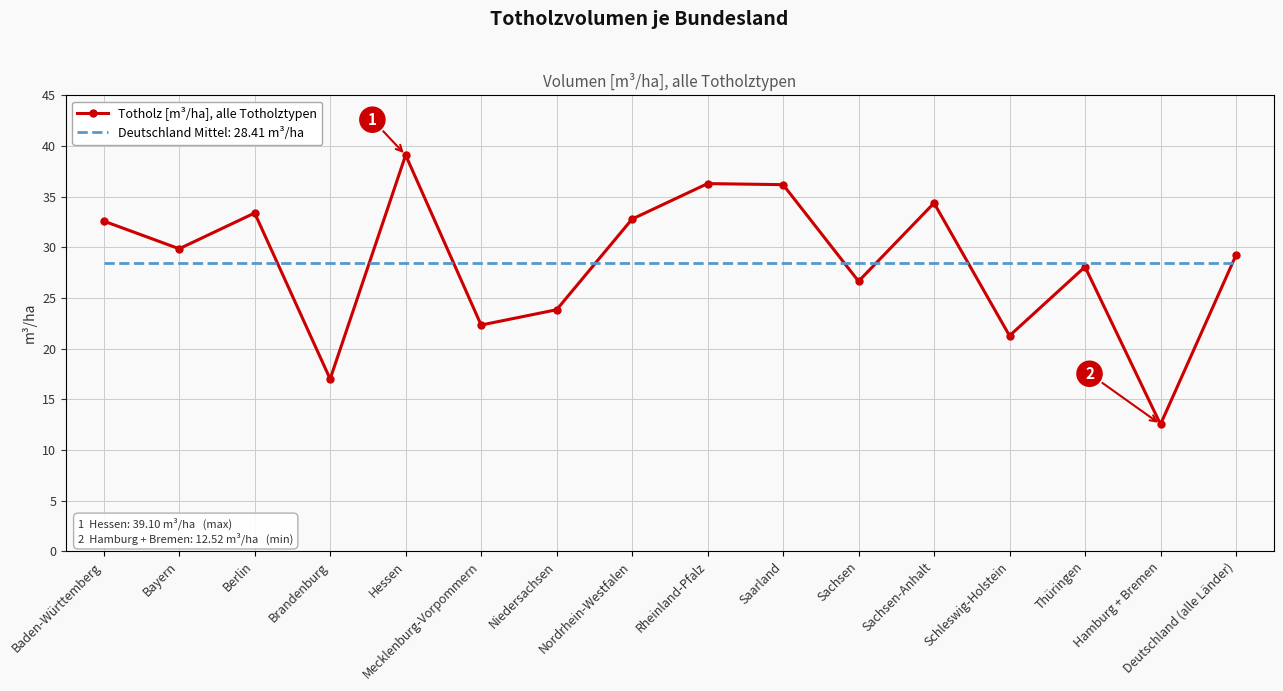

What position from the left is Hamburg + Bremen?

15